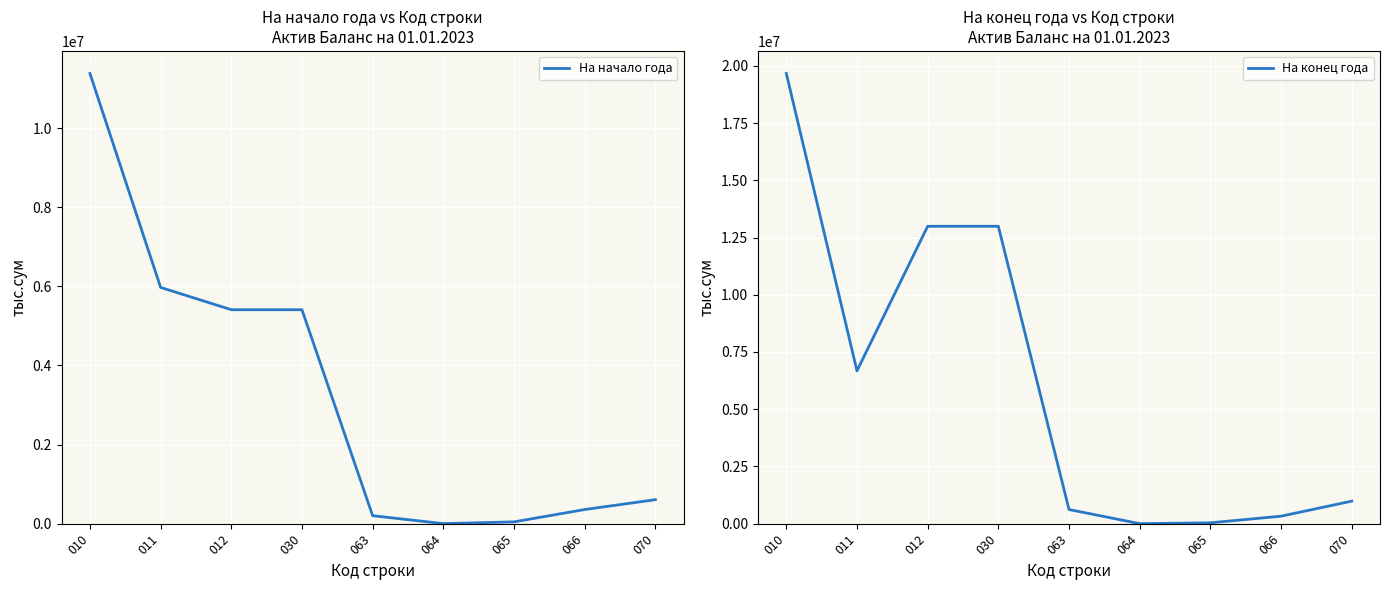

What is the average value of the На конец года series?

6032784.8